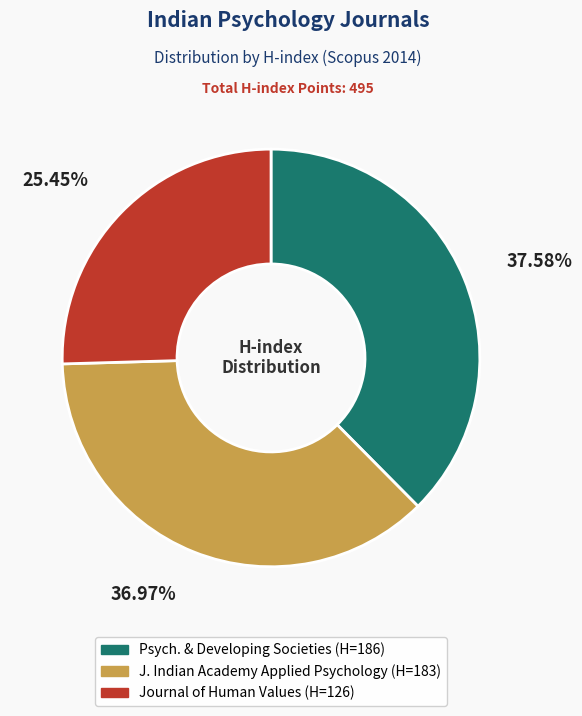

How many segments does this pie chart have?

3